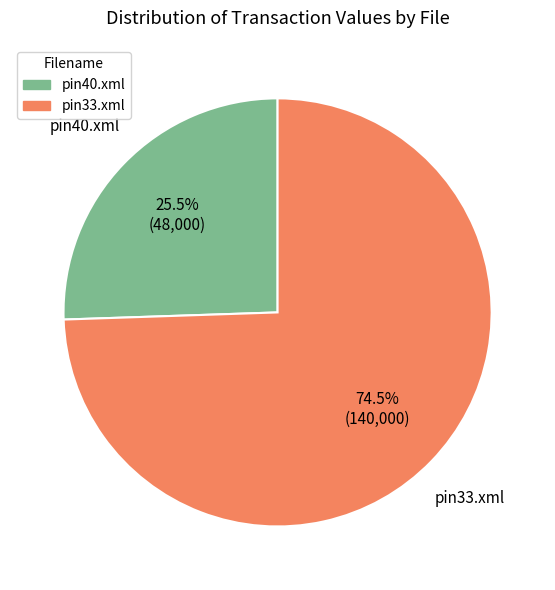

What is the largest slice in the pie chart?

pin33.xml